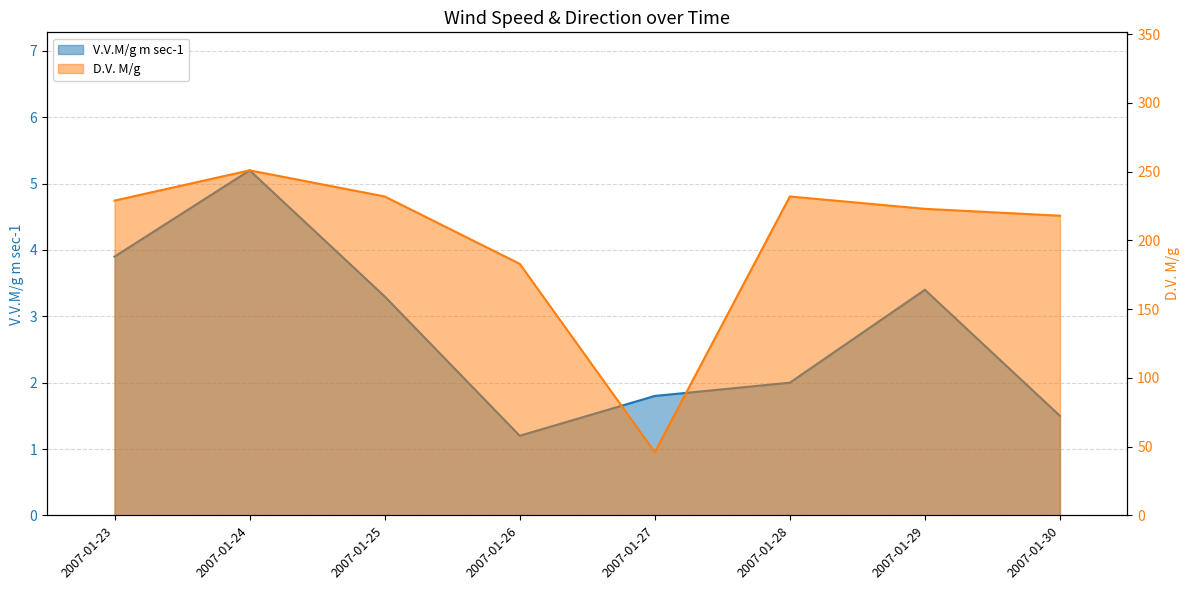

Reading left to right, what are all the values shown in this chart?

V.V.M/g m sec-1: 3.9	5.2	3.3	1.2	1.8	2.0	3.4	1.5
D.V. M/g: 229.0	251.0	232.0	183.0	46.0	232.0	223.0	218.0